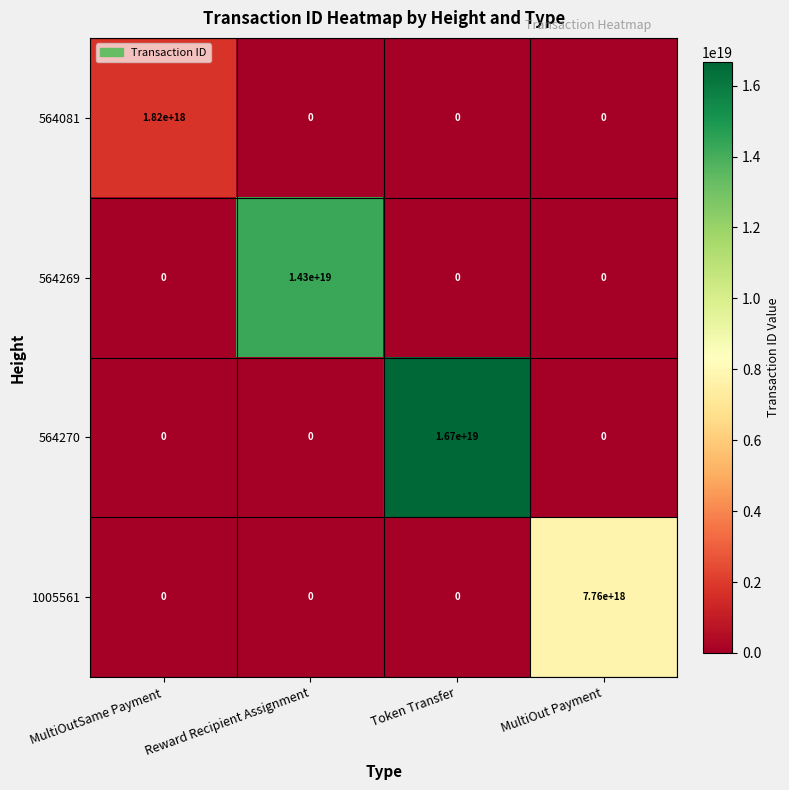

Count the number of data series in this chart.

4